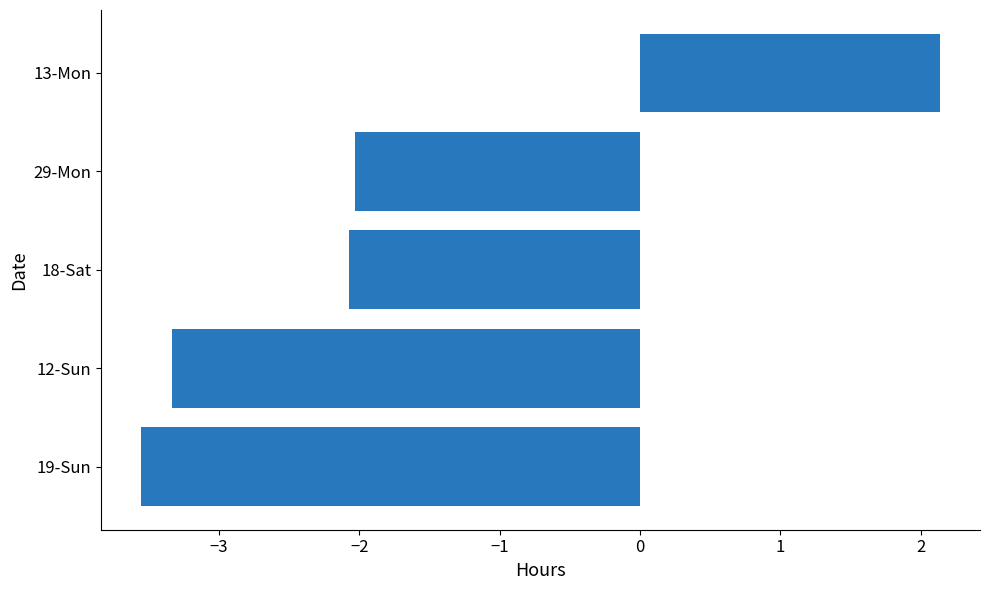

What is the difference between the maximum and second lowest values?

5.5